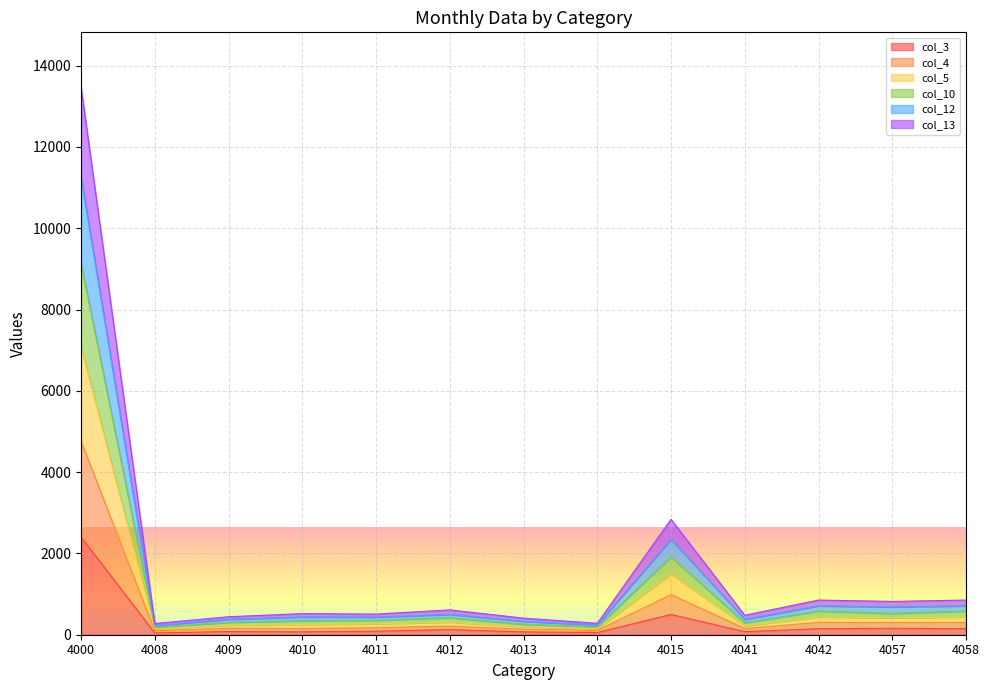

Between 4010 and 4012, which series saw the biggest shift?

col_13